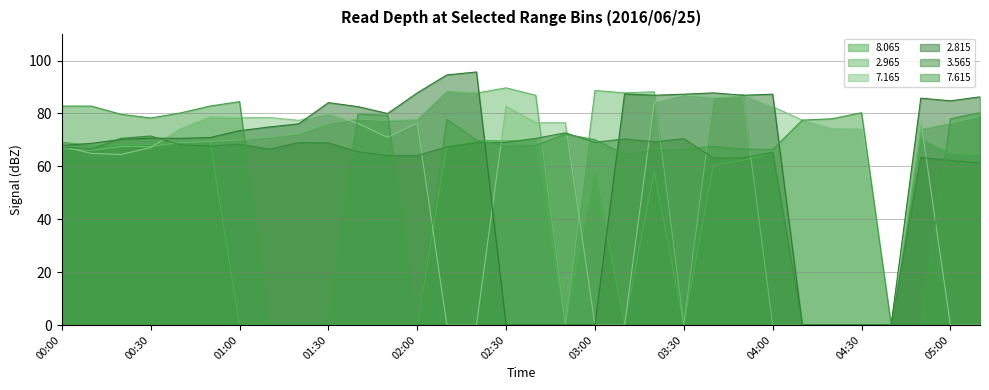

How many data points in   7.165 are above 76?

17